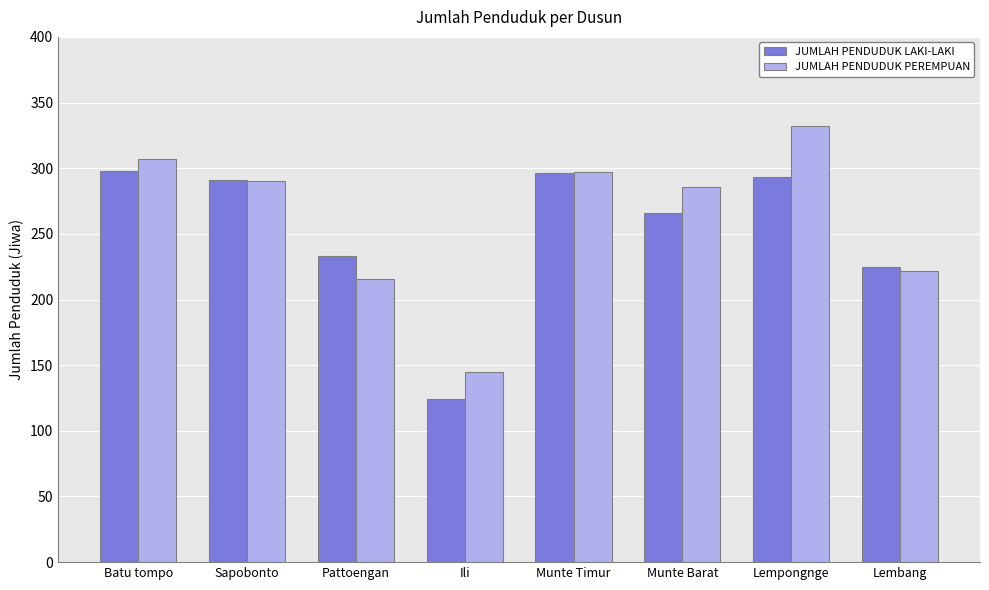

The value of JUMLAH PENDUDUK LAKI-LAKI at Lembang is 225. True or false?

True